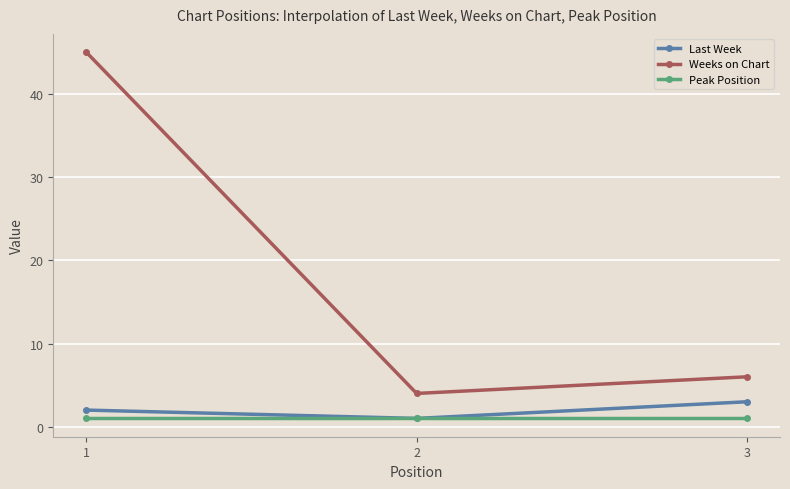

Reading right to left, list all the values displayed in this chart.

Last Week: 3	1	2
Weeks on Chart: 6	4	45
Peak Position: 1	1	1